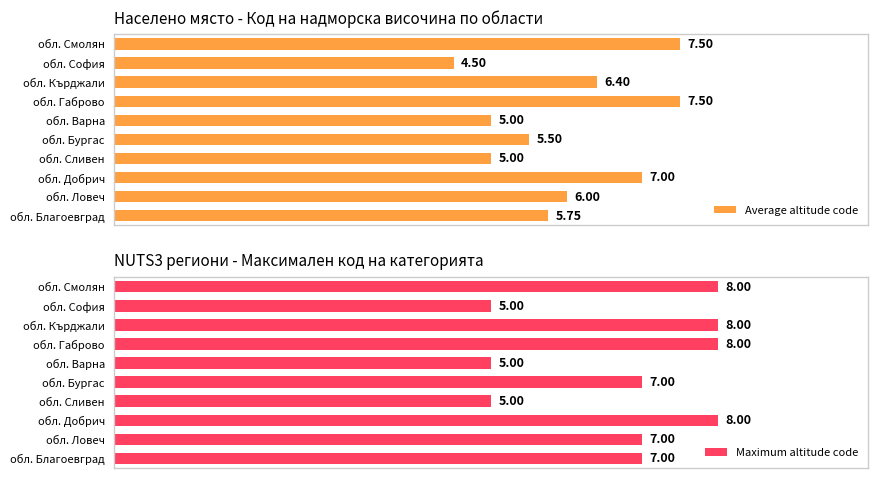

Where is Average altitude code nearest to the value 6?

обл. Ловеч